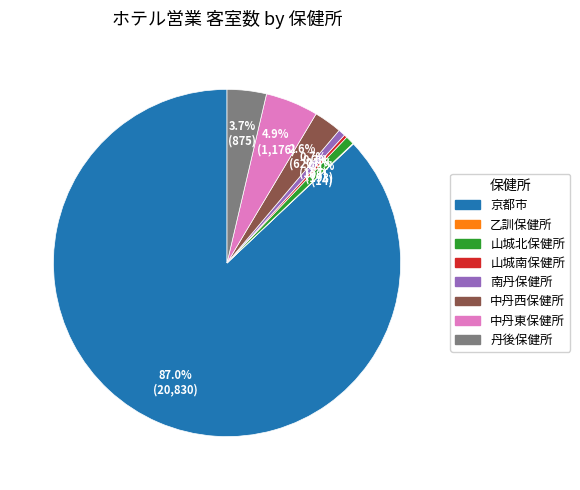

To the nearest percent, what portion does 京都市 represent?

87%